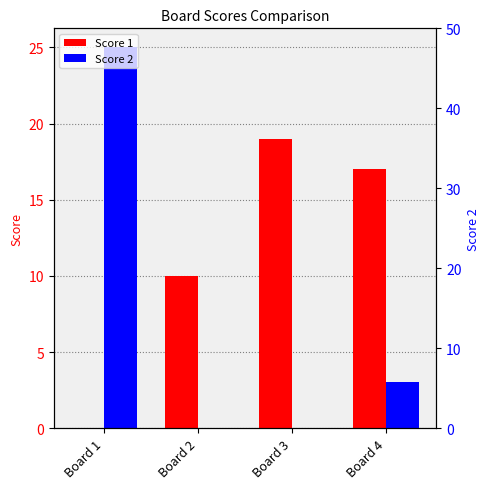

How many groups of bars are there?

4